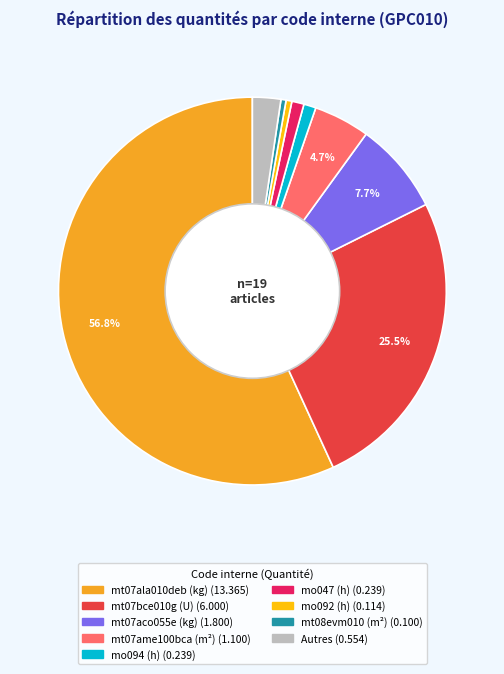

Is there any slice that represents more than half of the pie?

Yes